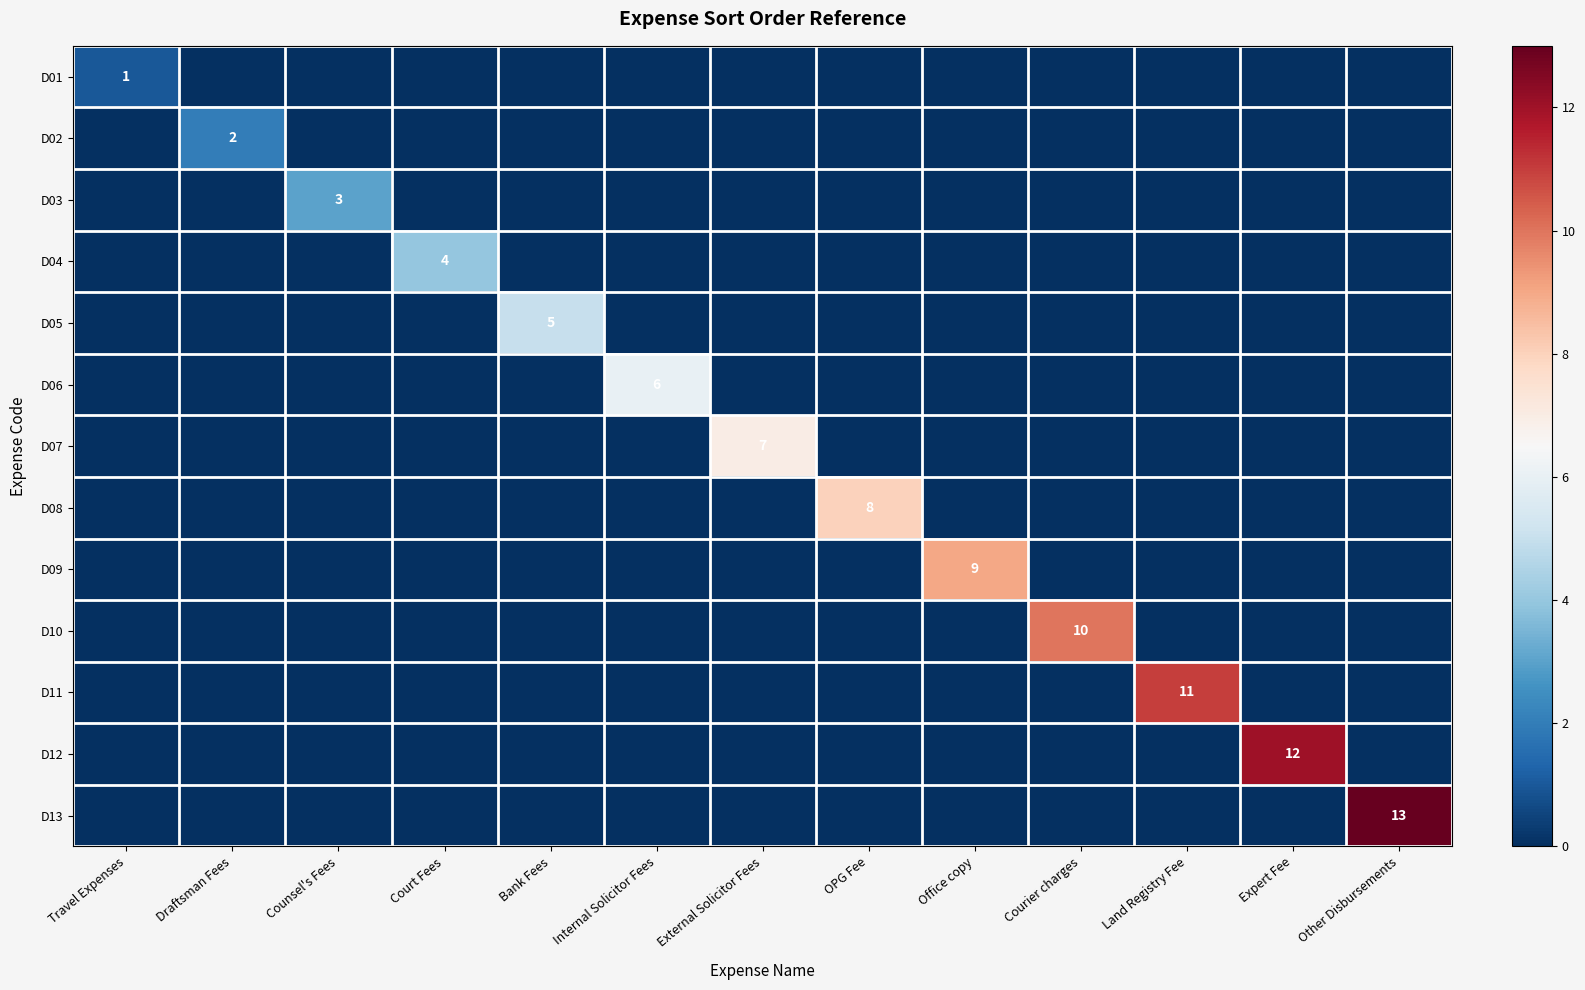

List the labels in order of D12 value, smallest first.

Travel Expenses, Draftsman Fees, Counsel's Fees, Court Fees, Bank Fees, Internal Solicitor Fees, External Solicitor Fees, OPG Fee, Office copy, Courier charges, Land Registry Fee, Other Disbursements, Expert Fee